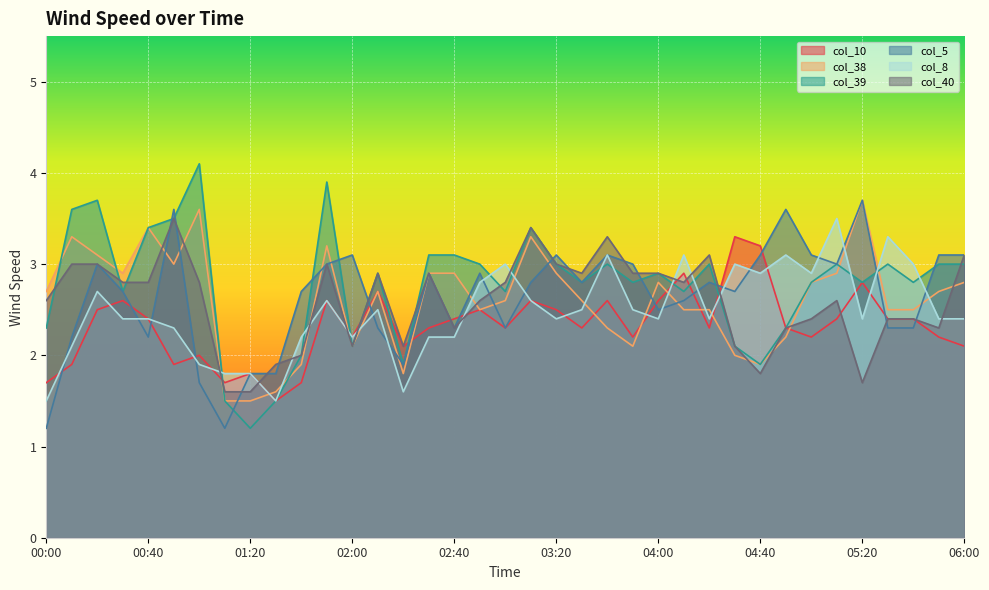

Reading left to right, extract all data points from this chart.

col_10: 1.7	1.9	2.5	2.6	2.4	1.9	2.0	1.7	1.8	1.5	1.7	2.6	2.2	2.7	2.1	2.3	2.4	2.5	2.3	2.6	2.5	2.3	2.6	2.2	2.6	2.9	2.3	3.3	3.2	2.3	2.2	2.4	2.8	2.4	2.4	2.2	2.1
col_38: 2.7	3.3	3.1	2.9	3.4	3.0	3.6	1.5	1.5	1.6	1.9	3.2	2.1	2.7	1.8	2.9	2.9	2.5	2.6	3.3	2.9	2.6	2.3	2.1	2.8	2.5	2.5	2.0	1.9	2.2	2.8	2.9	3.7	2.5	2.5	2.7	2.8
col_39: 2.3	3.6	3.7	2.7	3.4	3.5	4.1	1.5	1.2	1.5	2.0	3.9	2.1	2.9	1.9	3.1	3.1	3.0	2.7	3.4	3.0	2.8	3.0	2.8	2.9	2.7	3.0	2.1	1.9	2.3	2.8	3.0	2.8	3.0	2.8	3.0	3.0
col_5: 1.2	2.2	3.0	2.7	2.2	3.6	1.7	1.2	1.8	1.8	2.7	3.0	3.1	2.3	1.9	2.9	2.3	2.9	2.3	2.8	3.1	2.8	3.1	3.0	2.5	2.6	2.8	2.7	3.1	3.6	3.1	3.0	3.7	2.3	2.3	3.1	3.1
col_8: 1.5	2.1	2.7	2.4	2.4	2.3	1.9	1.8	1.8	1.5	2.2	2.6	2.2	2.5	1.6	2.2	2.2	2.8	3.0	2.6	2.4	2.5	3.1	2.5	2.4	3.1	2.4	3.0	2.9	3.1	2.9	3.5	2.4	3.3	3.0	2.4	2.4
col_40: 2.6	3.0	3.0	2.8	2.8	3.5	2.8	1.6	1.6	1.9	2.0	3.0	2.1	2.9	2.1	2.9	2.3	2.6	2.8	3.4	3.0	2.9	3.3	2.9	2.9	2.8	3.1	2.1	1.8	2.3	2.4	2.6	1.7	2.4	2.4	2.3	3.1